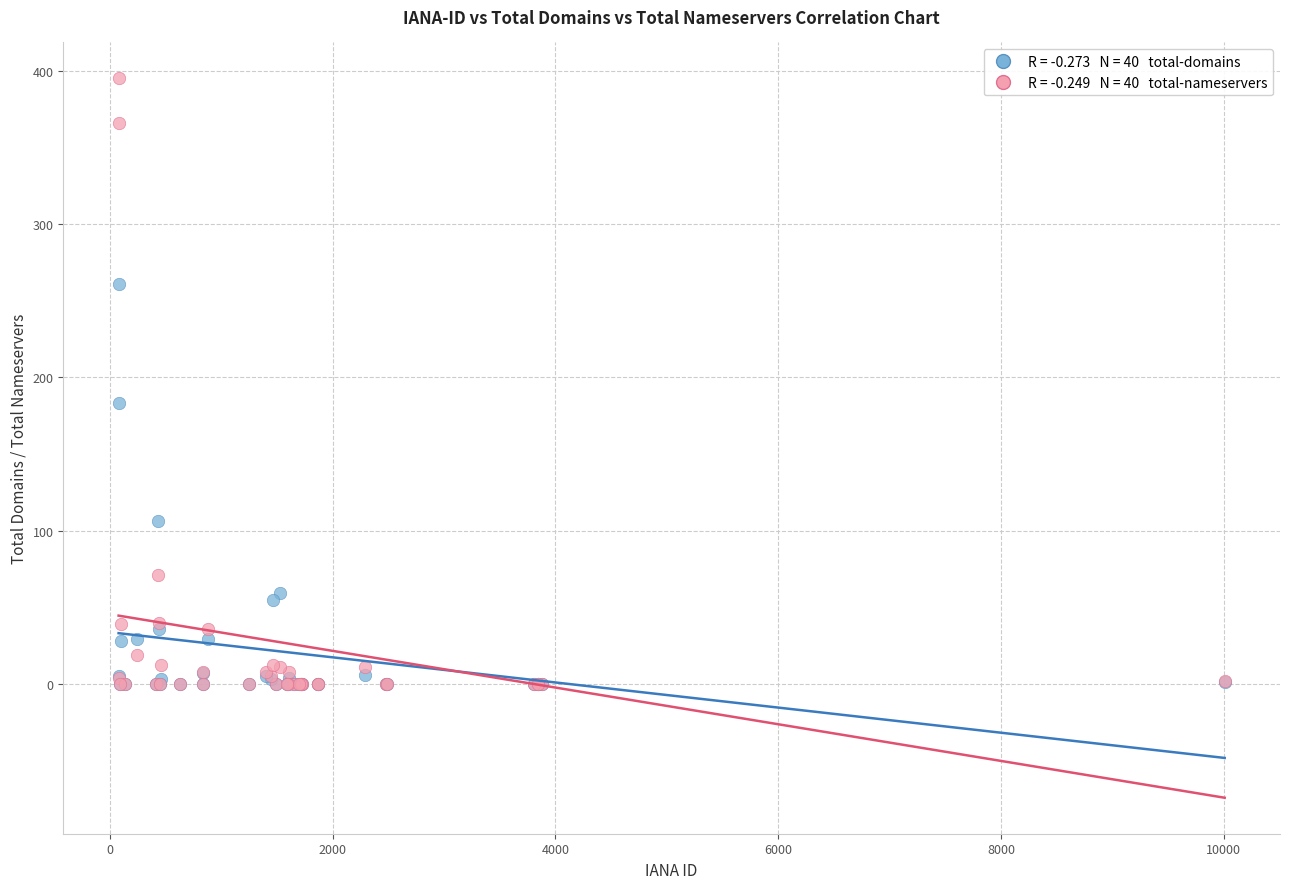

Across all series, what Y value is closest to 197?

183